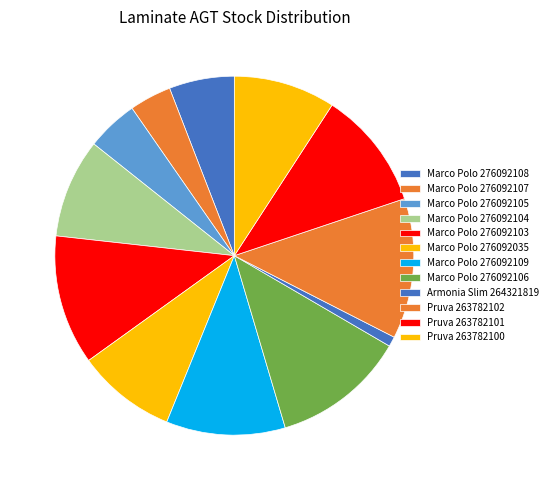

Is there any slice that represents more than half of the pie?

No